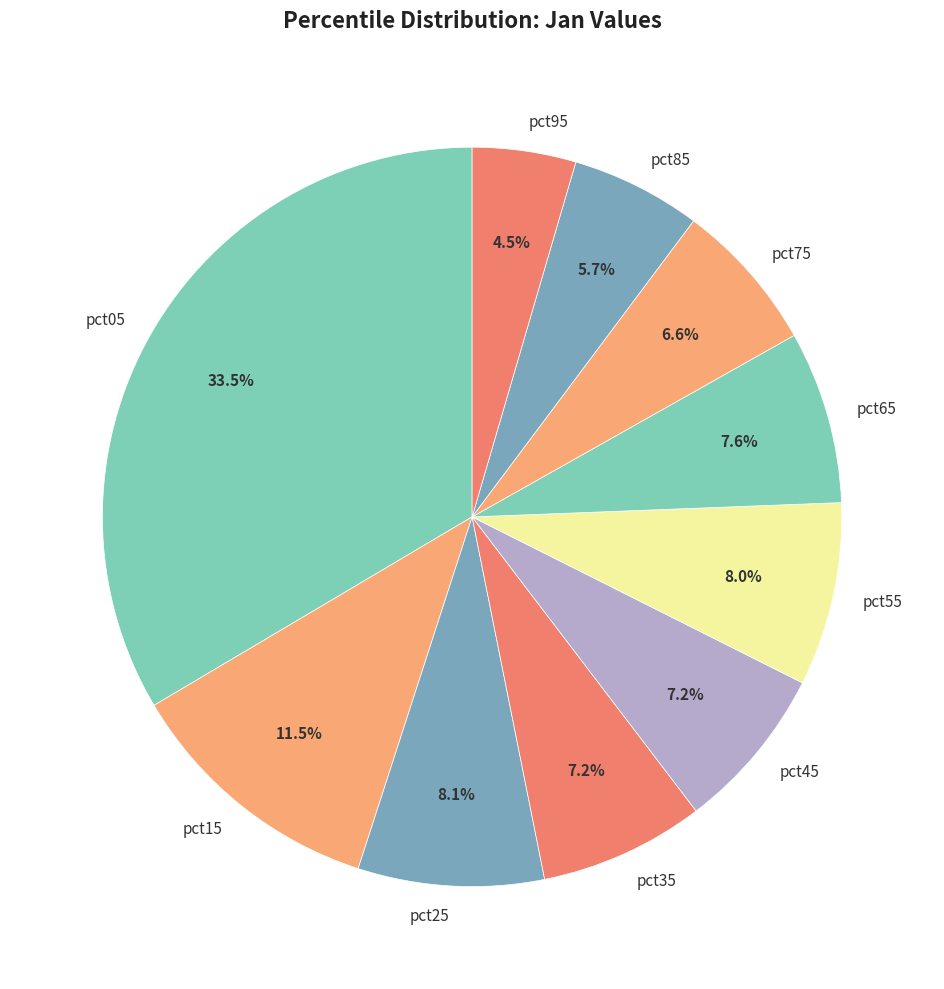

How many slices are in this pie chart?

10